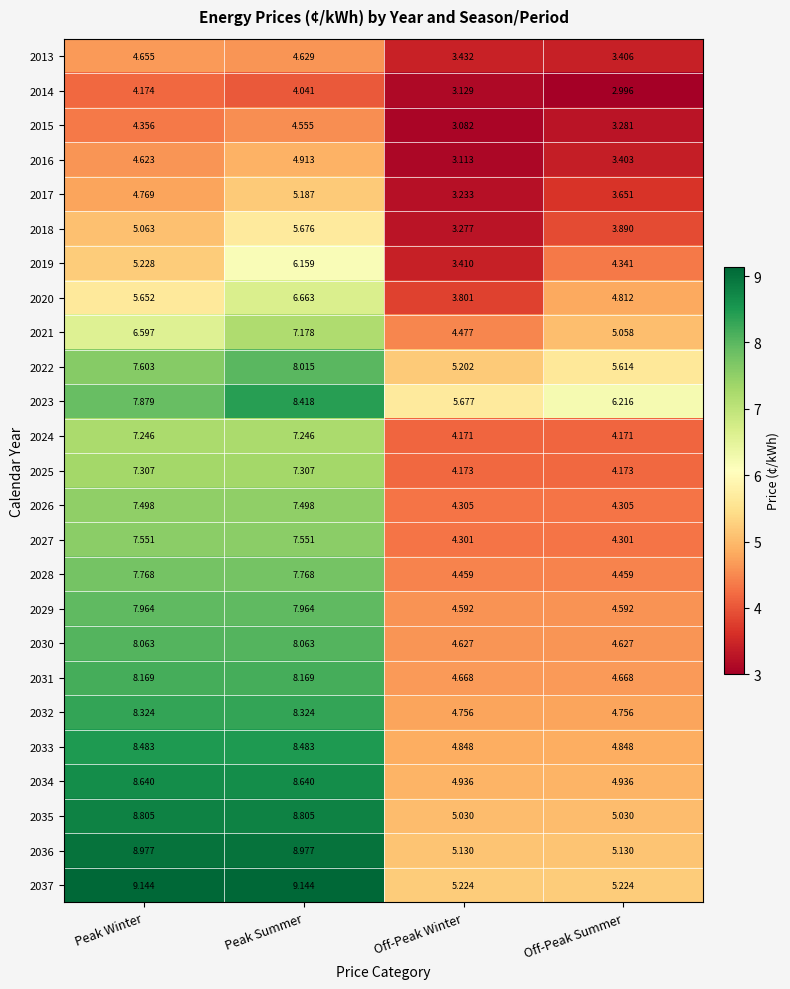

Is the value of 2028 at Peak Summer greater than the value of 2018 at Peak Summer?

Yes